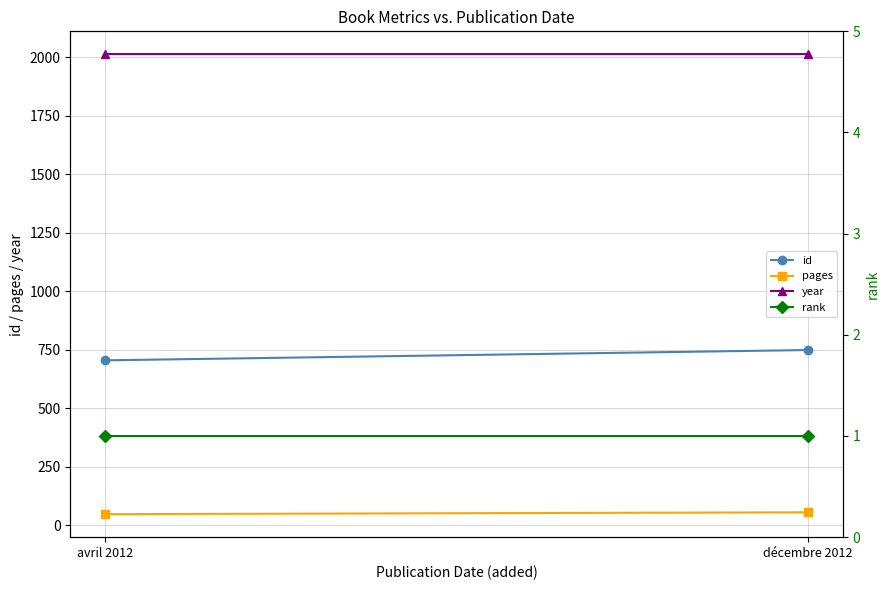

What is the difference between the highest and lowest values at avril 2012?

2011